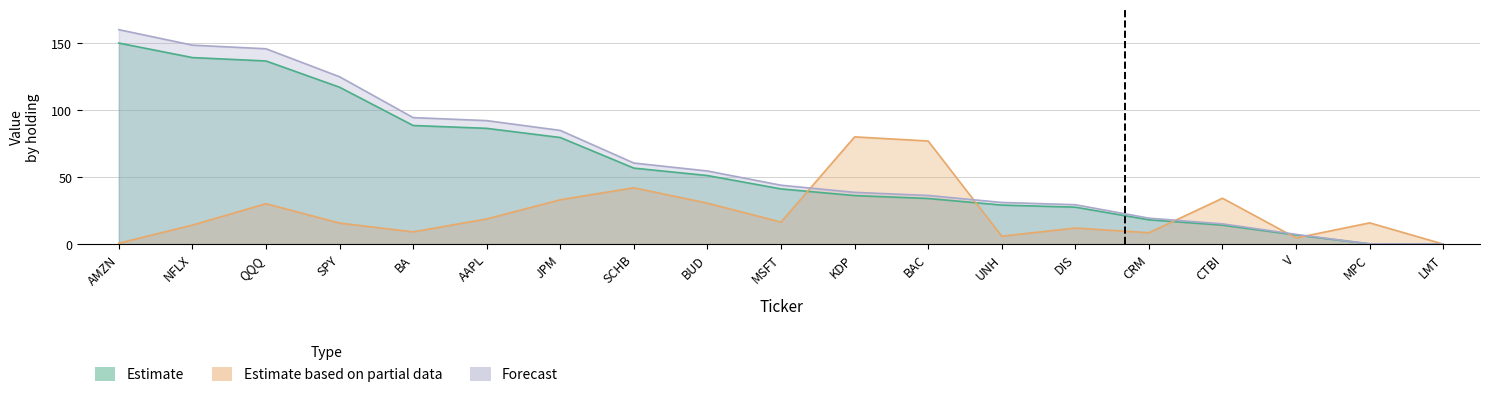

What is the spread (max minus min) of values at SCHB?

18.5